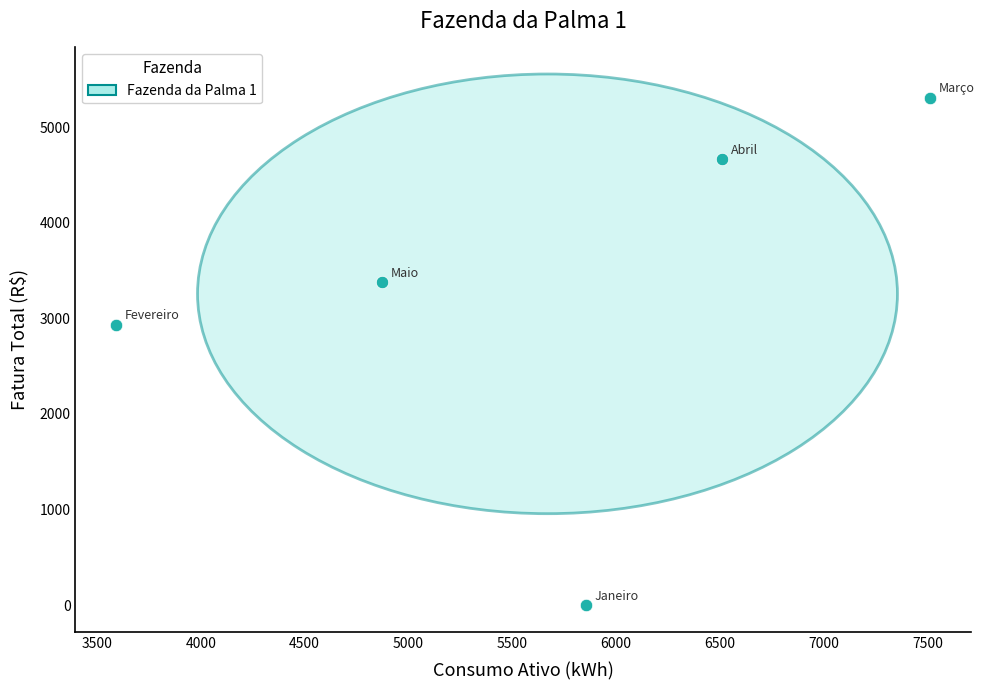

What Y value in the scatter plot is closest to 2653?

2934.7